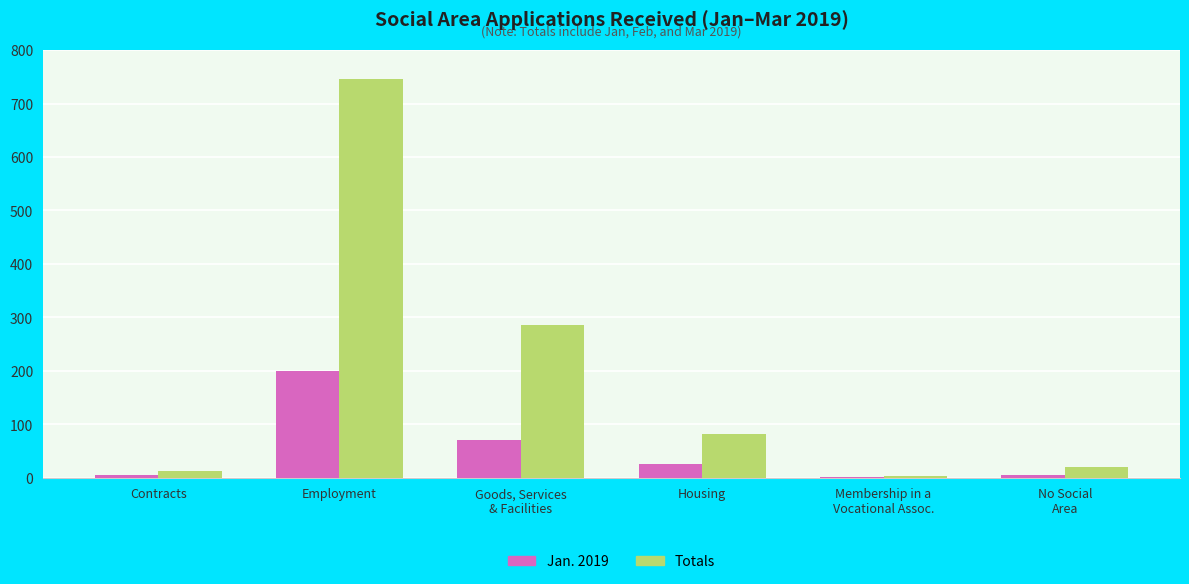

What is the maximum value shown in the chart?

746